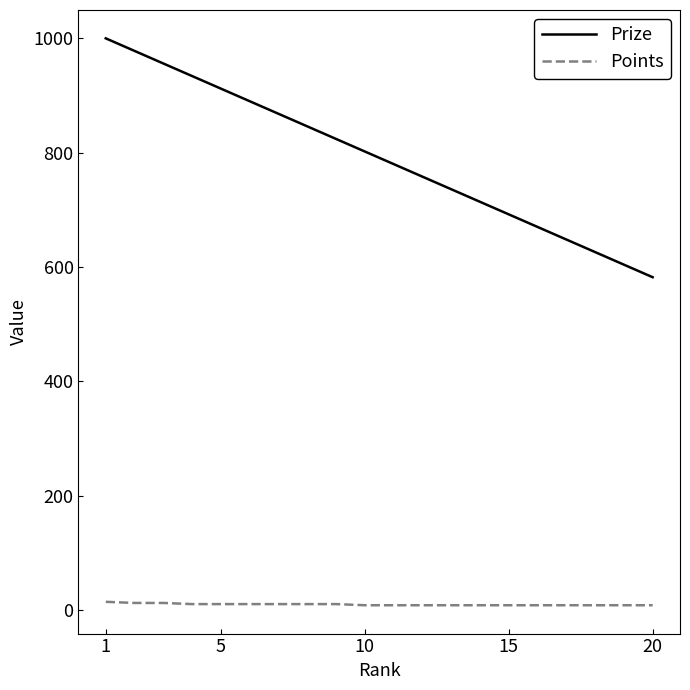

Which series has the largest range (max minus min)?

Prize